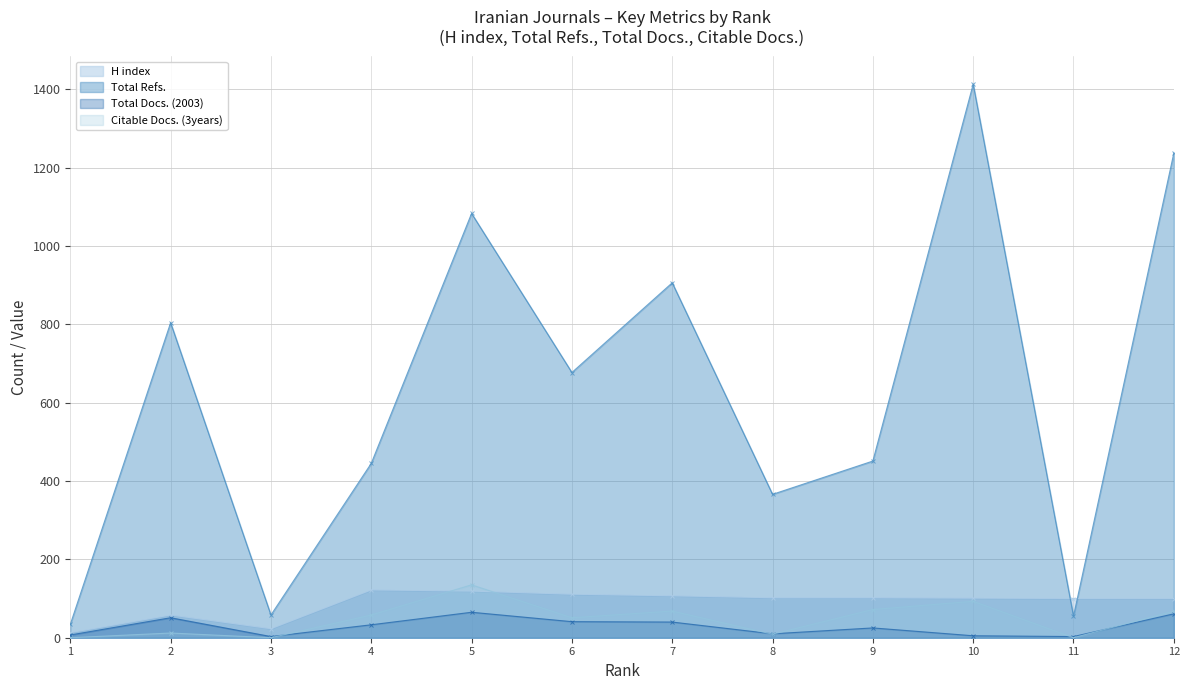

What is the difference between the highest and lowest values at 7?

866